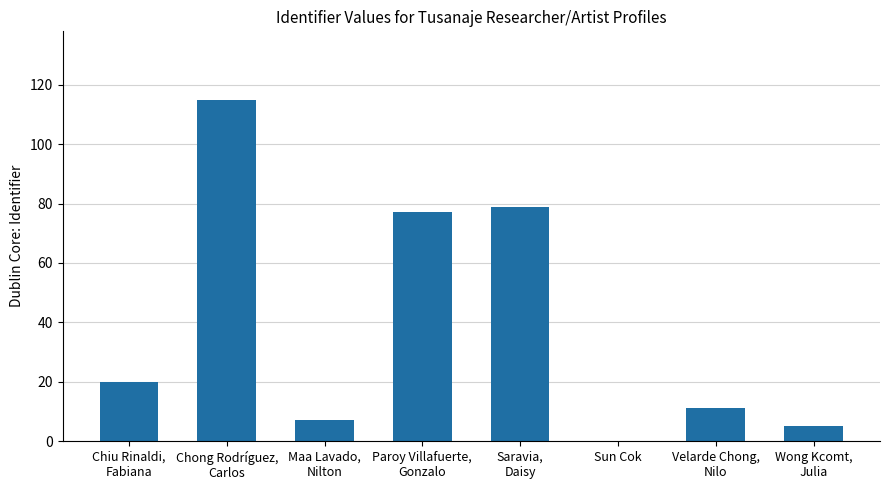

What is the approximate value at Velarde Chong,
Nilo?

11